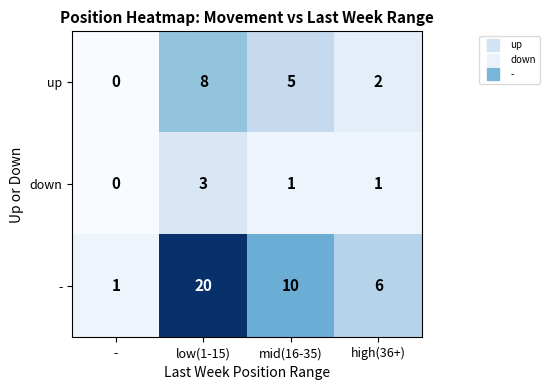

At which category is the sum across all series the highest?

low(1-15)